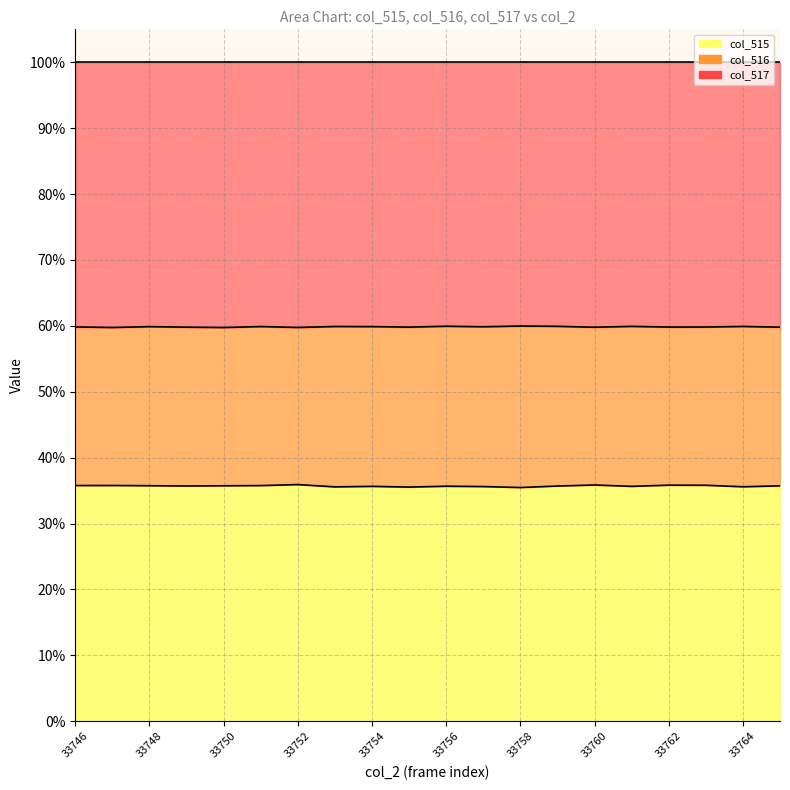

True or false: col_517 line and col_516 line cross at least once.

False